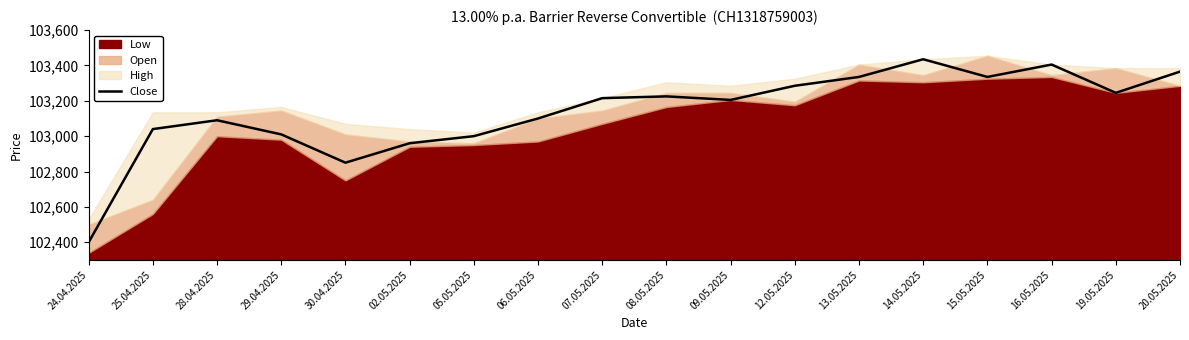

How many interior local peaks (higher than both neighbors) does the data have?

4